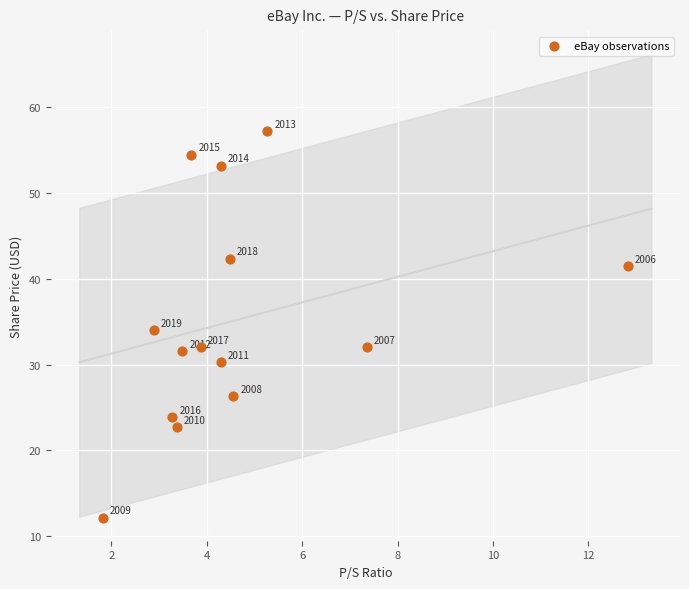

What Y value in the scatter plot is closest to 34?

34.1